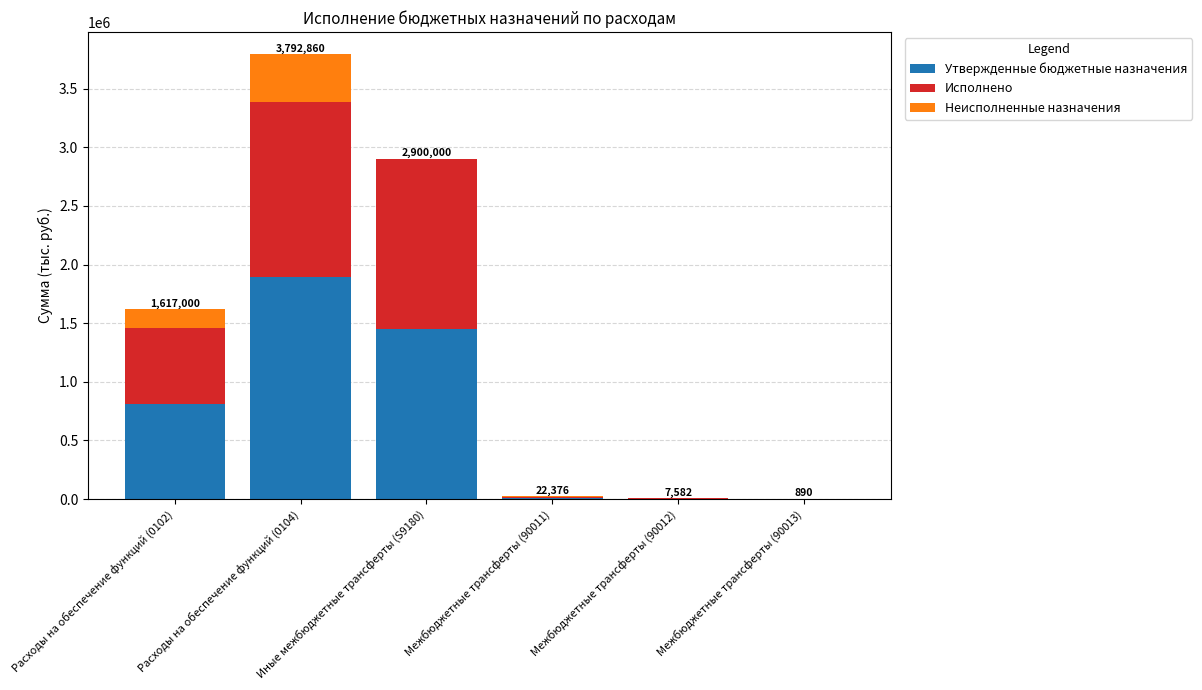

At which category is the sum across all series the highest?

Расходы на обеспечение функций (0104)